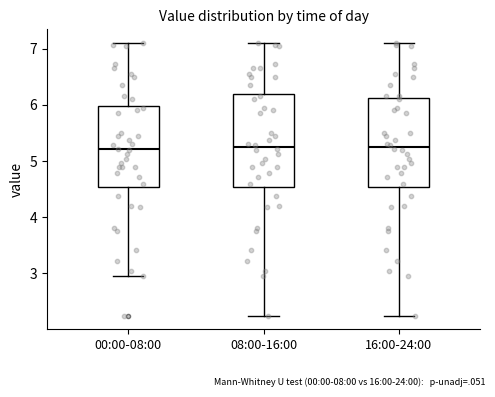

Reading left to right, read every box against the y-axis: the position of its median line, the range the box covers, and the ends of its whiskers. The values are not printed on the chart, so give them approximately, as read against the axis.

00:00-08:00: median 5.2, box 4.5 to 6.0, whiskers 3.0 to 7.1
08:00-16:00: median 5.3, box 4.5 to 6.2, whiskers 2.3 to 7.1
16:00-24:00: median 5.3, box 4.5 to 6.1, whiskers 2.3 to 7.1